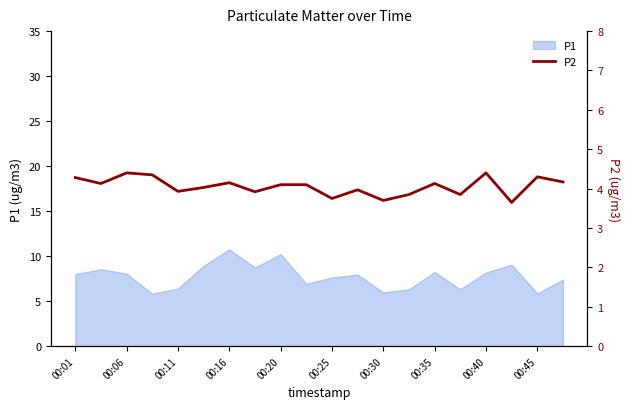

The value of P1 at 00:35 is 11.8. True or false?

False